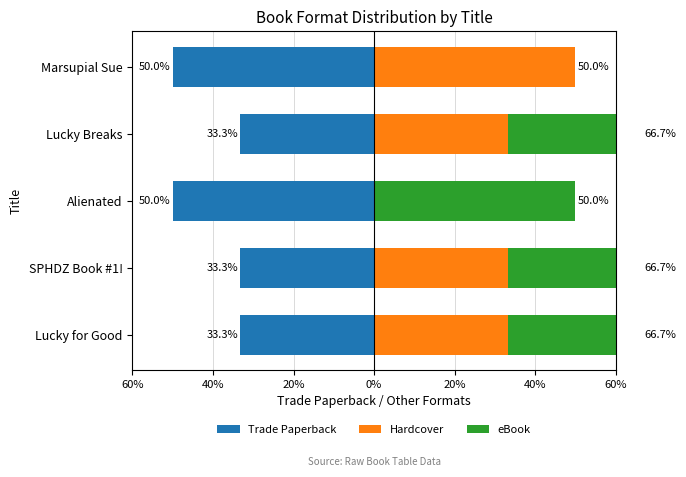

Rank the series at SPHDZ Book #1! from lowest to highest value.

Trade Paperback, Hardcover, eBook